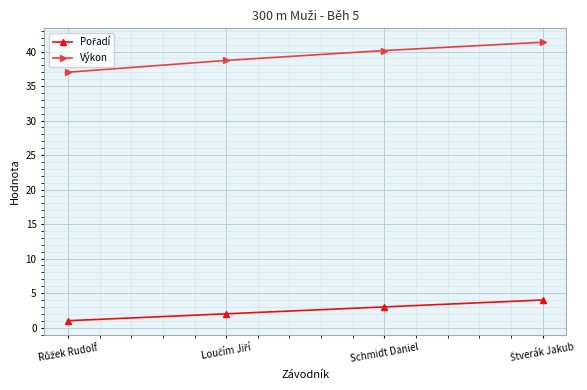

What is the smallest value displayed?

1.0